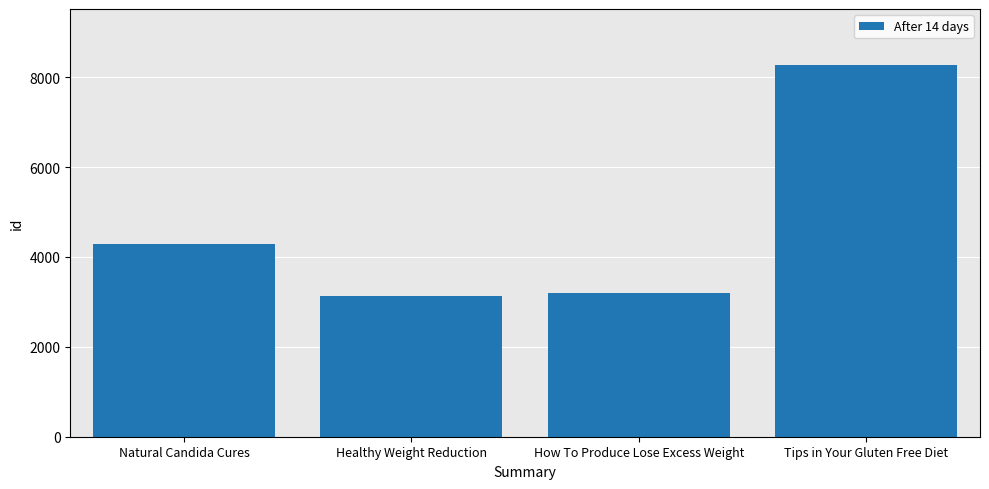

What is the label of the 2nd bar from the left?

Healthy Weight Reduction